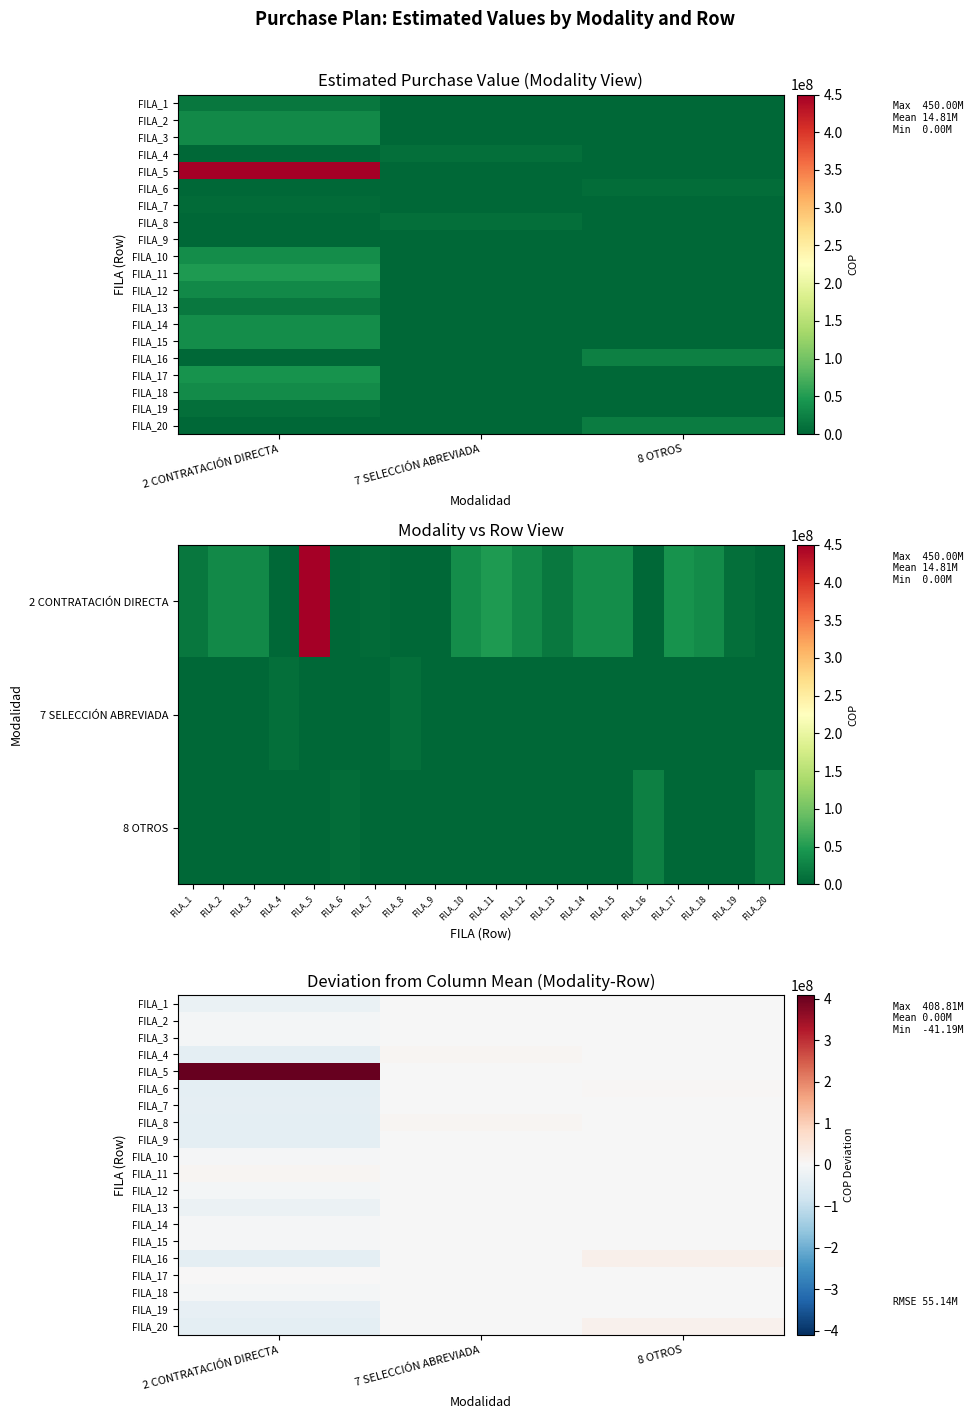

What is the difference between the maximum and minimum values in the FILA_10 series?

5202402